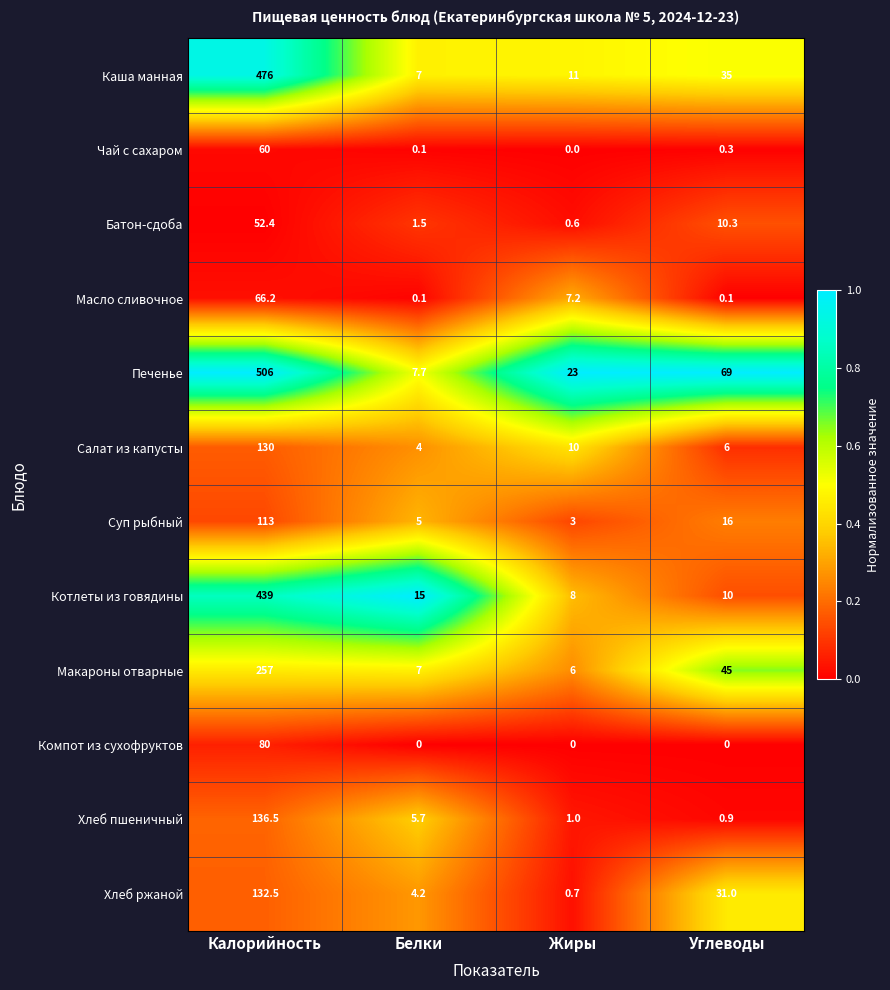

What is the difference between the maximum and minimum values in the Чай с сахаром series?

60.0